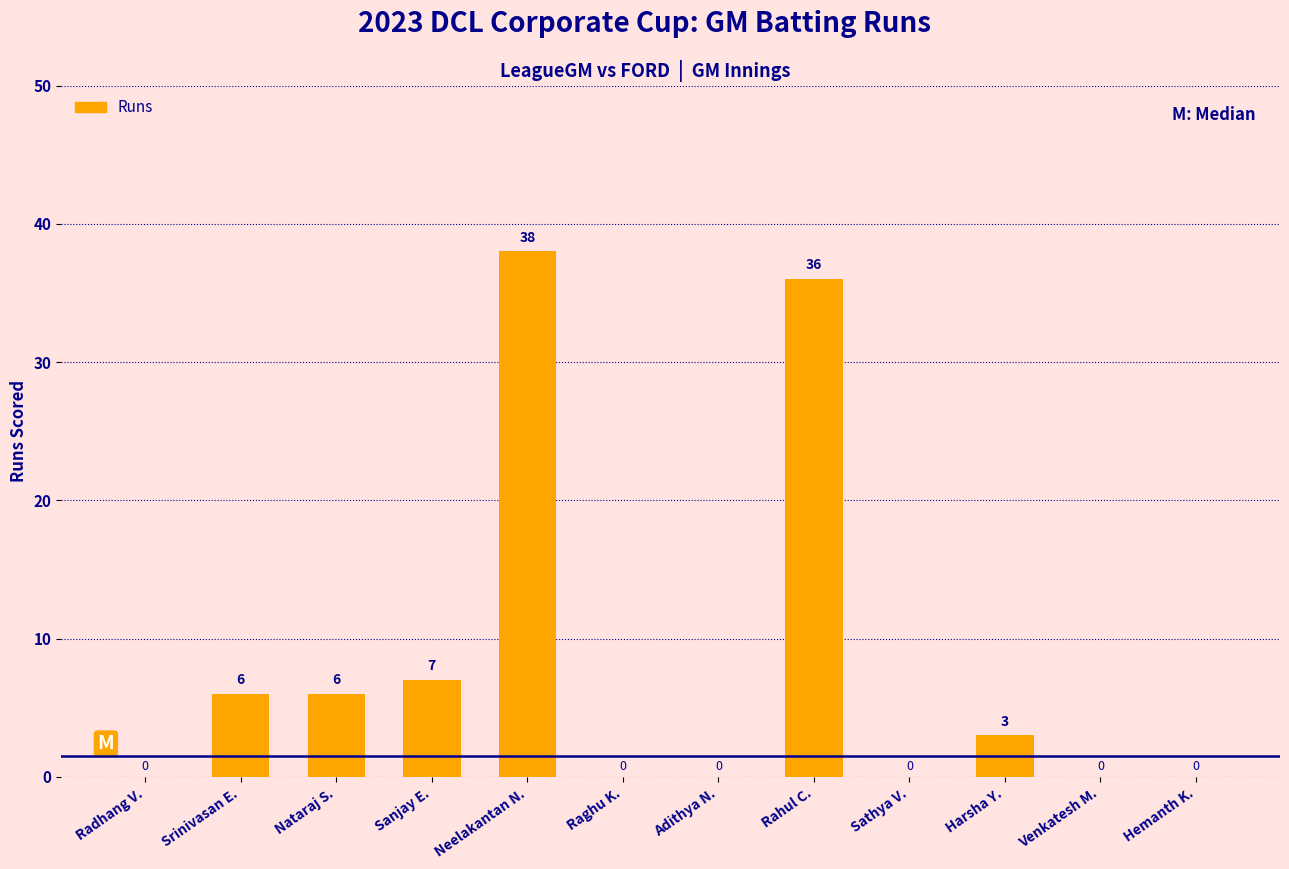

What is the average value?

8